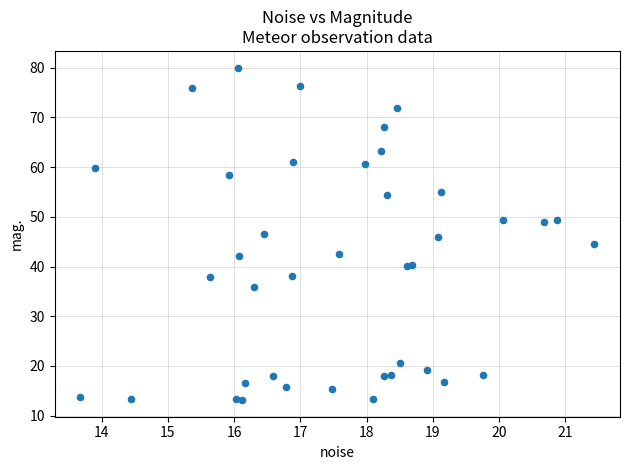

What is the range of X values (max minus min)?

7.8